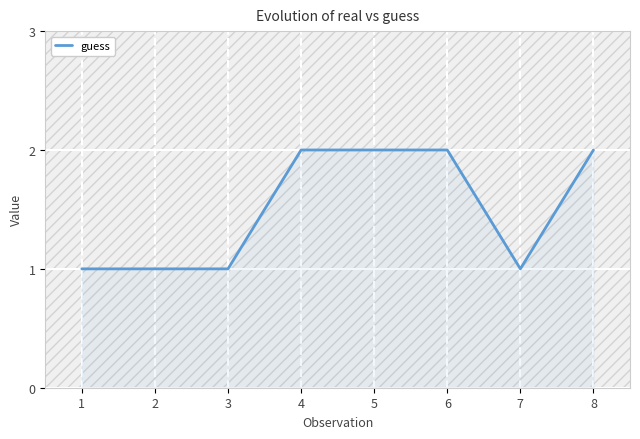

What is the ratio of the value at 3 to the value at 2?

1.0